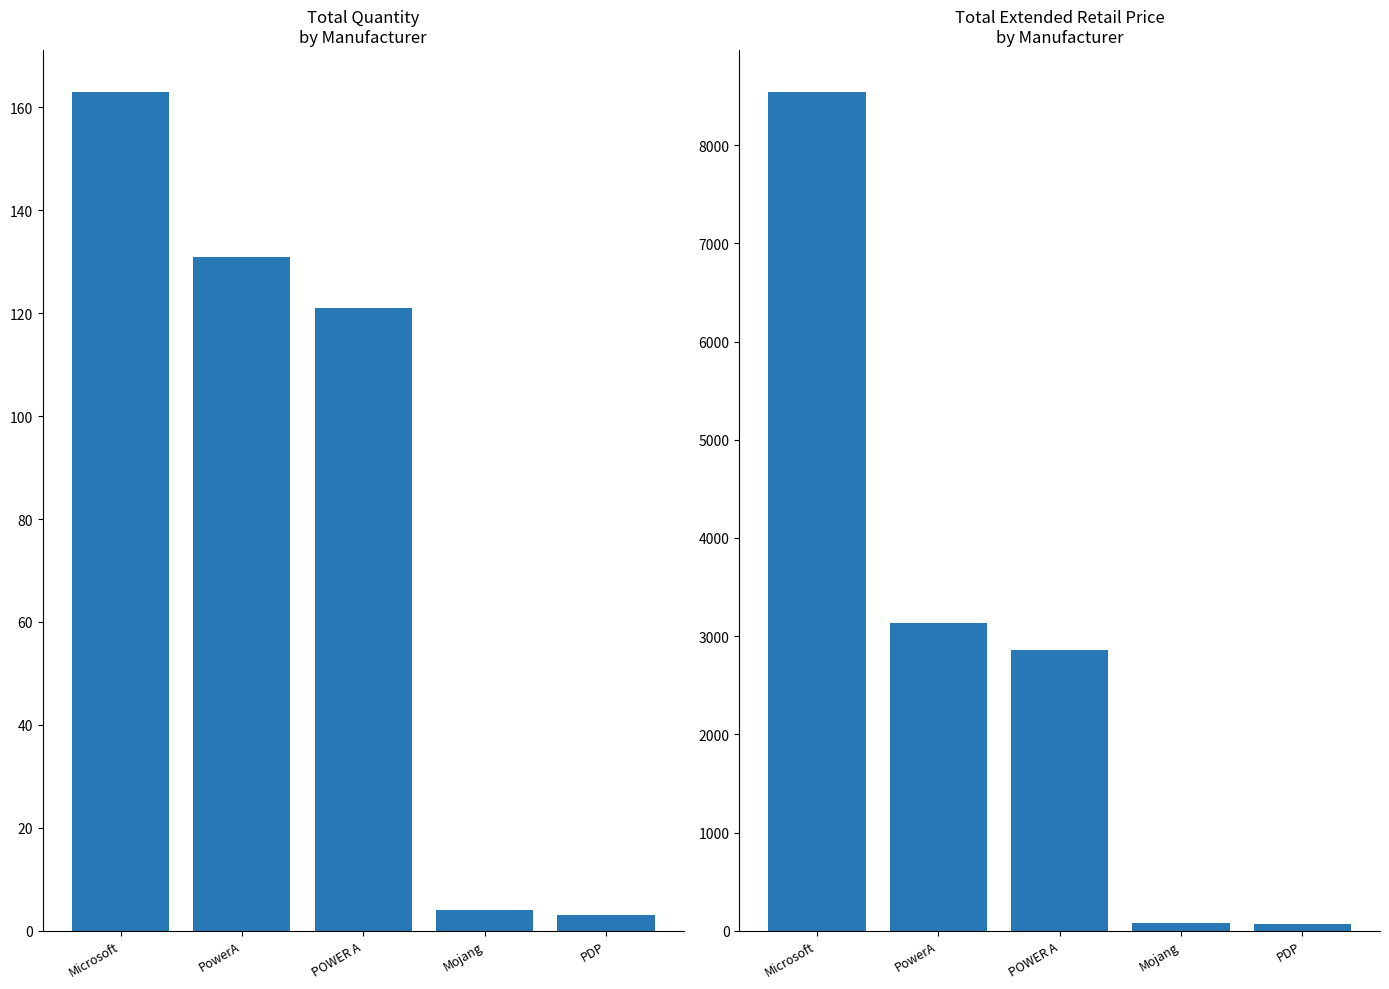

List the labels in order of Total Quantity value, smallest first.

PDP, Mojang, POWER A, PowerA, Microsoft